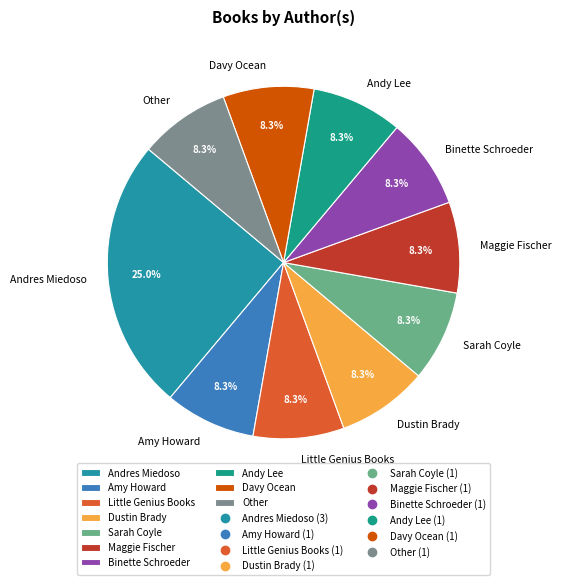

What percentage is the Binette Schroeder slice, to the nearest percent?

8%